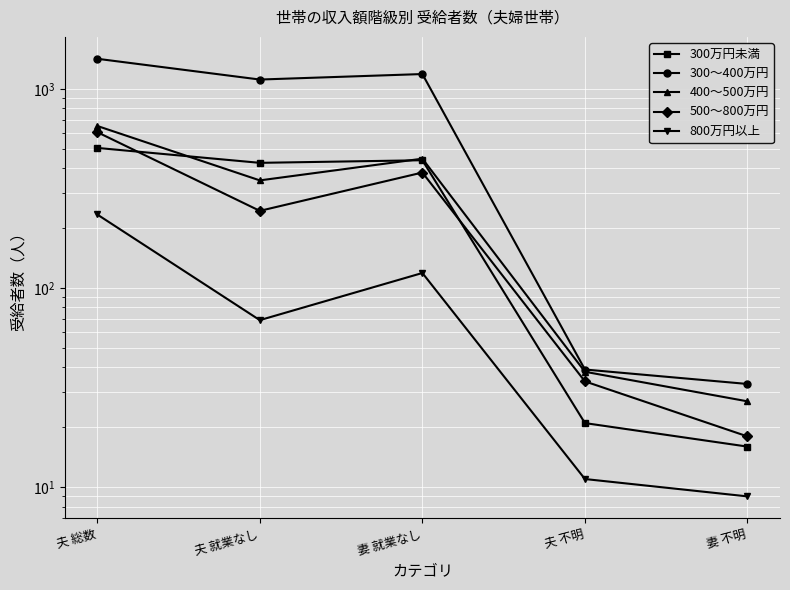

How many data points in 400～500万円 are above 347?

2